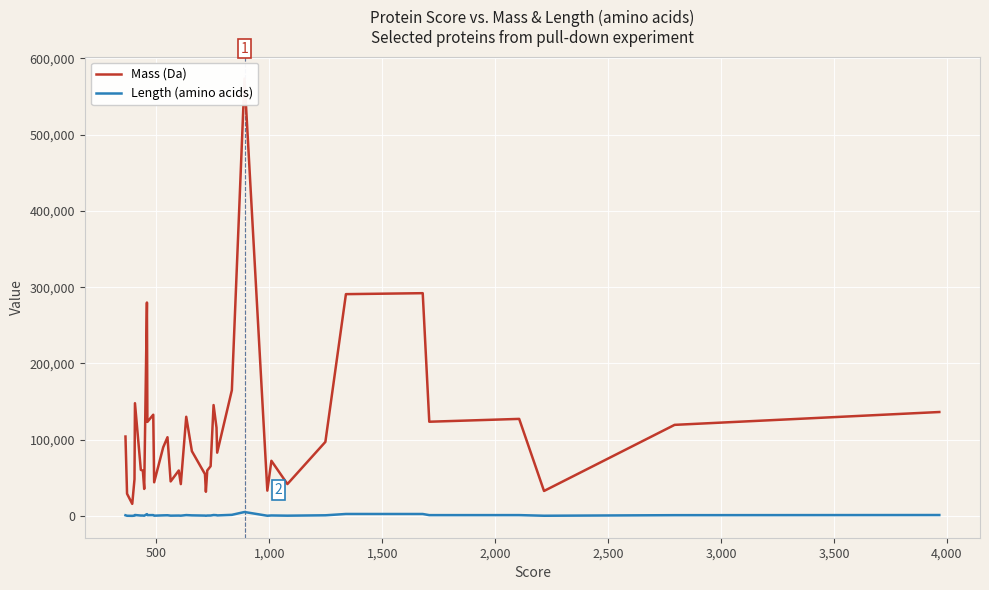

What is the difference between the maximum and second lowest values in the Mass (Da) series?

544321